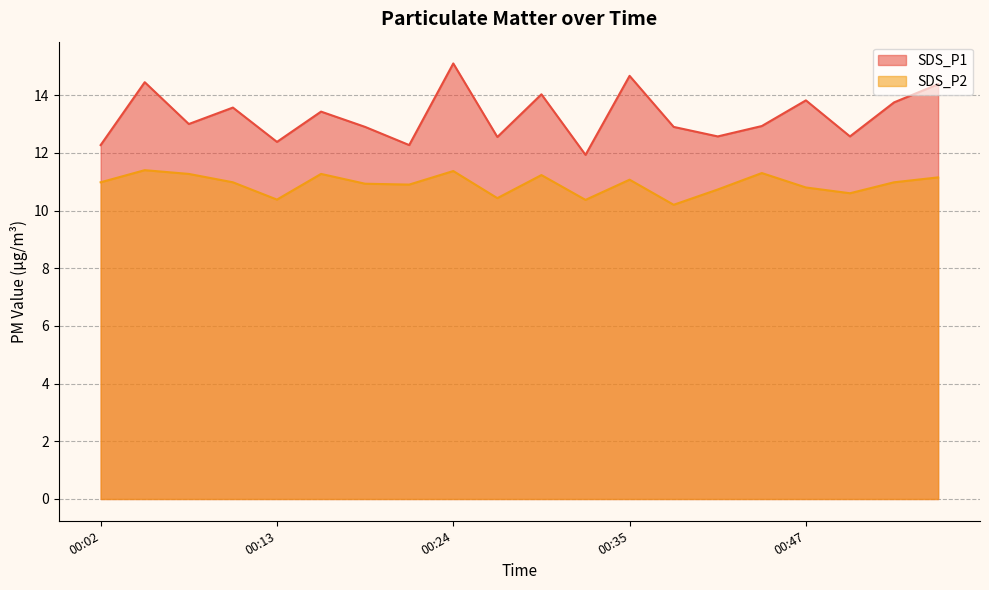

Reading left to right, list all the values displayed in this chart.

SDS_P1: 00:02=12.3	00:04=14.4	00:07=13.0	00:10=13.6	00:13=12.4	00:16=13.4	00:19=12.9	00:21=12.3	00:24=15.1	00:27=12.6	00:30=14.0	00:33=11.9	00:35=14.7	00:38=12.9	00:41=12.6	00:44=12.9	00:47=13.8	00:50=12.6	00:52=13.8	00:55=14.4
SDS_P2: 00:02=11.0	00:04=11.4	00:07=11.3	00:10=11.0	00:13=10.4	00:16=11.3	00:19=10.9	00:21=10.9	00:24=11.4	00:27=10.4	00:30=11.2	00:33=10.4	00:35=11.1	00:38=10.2	00:41=10.7	00:44=11.3	00:47=10.8	00:50=10.6	00:52=11.0	00:55=11.2